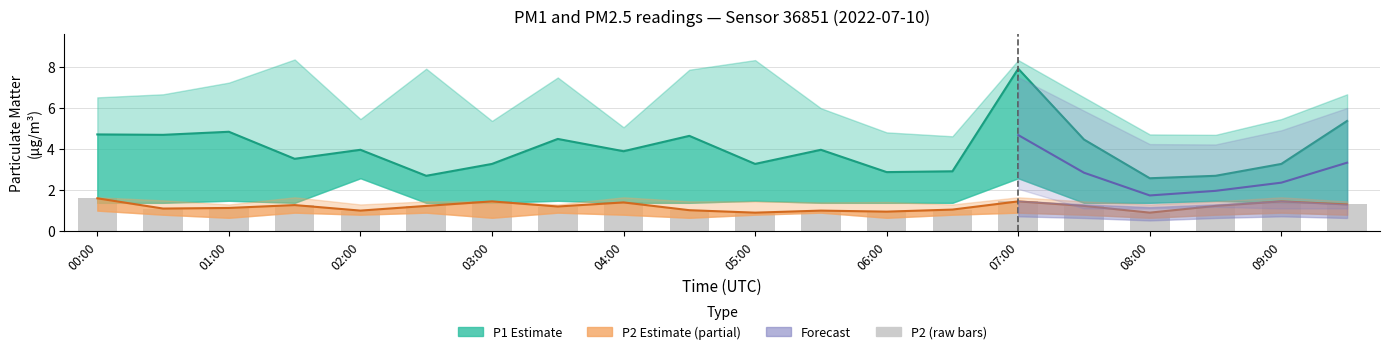

Does the chart contain any negative values?

No